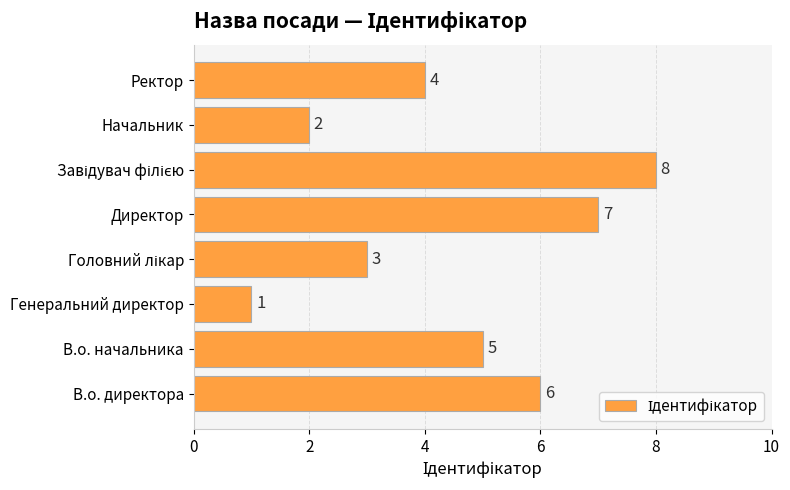

What is the difference between the maximum and minimum values?

7